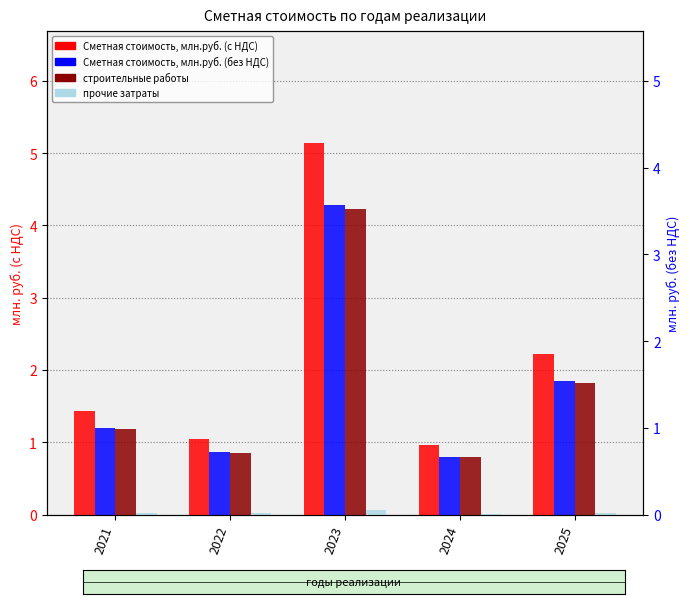

At 2023, list the series in order from smallest to largest.

прочие затраты, строительные работы, Сметная стоимость, млн.руб. (без НДС), Сметная стоимость, млн.руб. (с НДС)